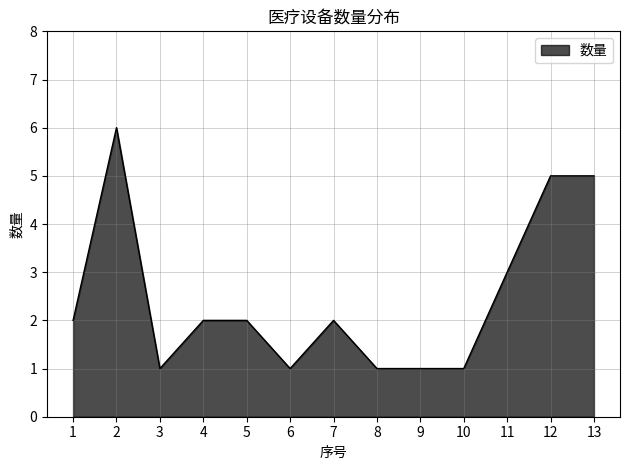

Count the values in the range 1 to 3.

10